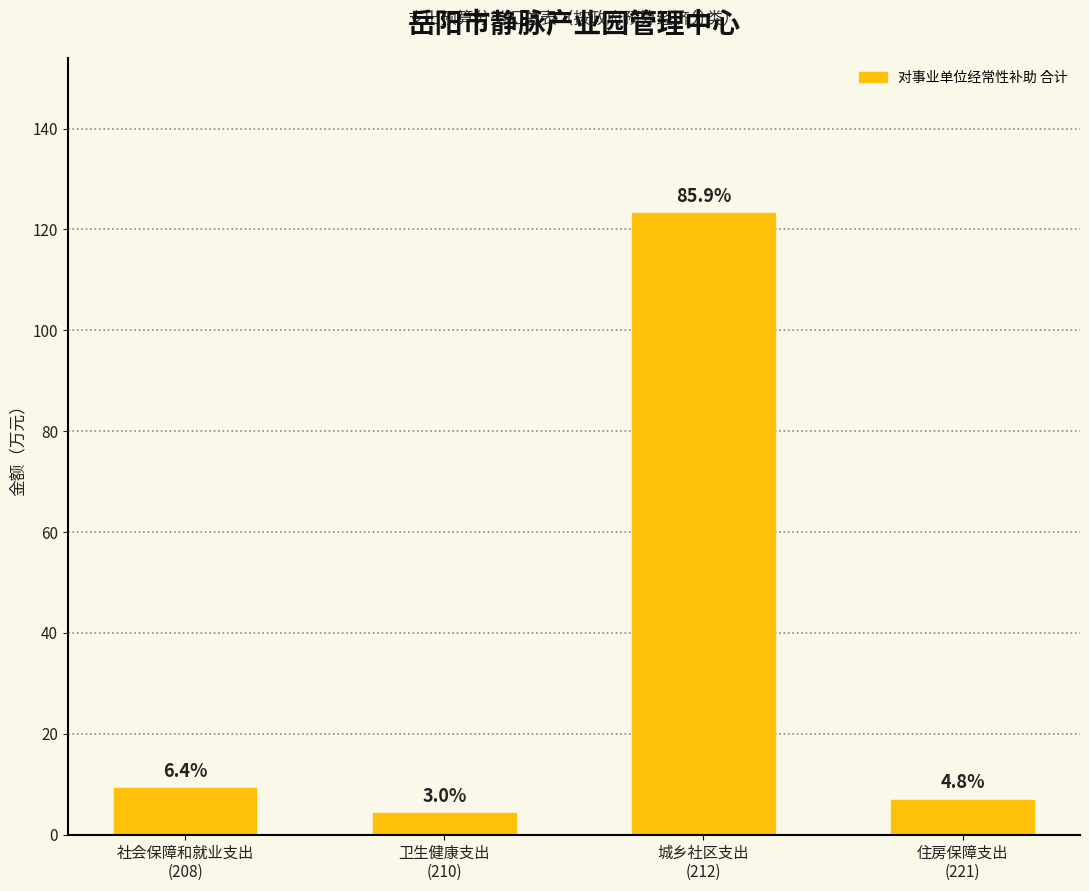

How many bars are there in total?

4